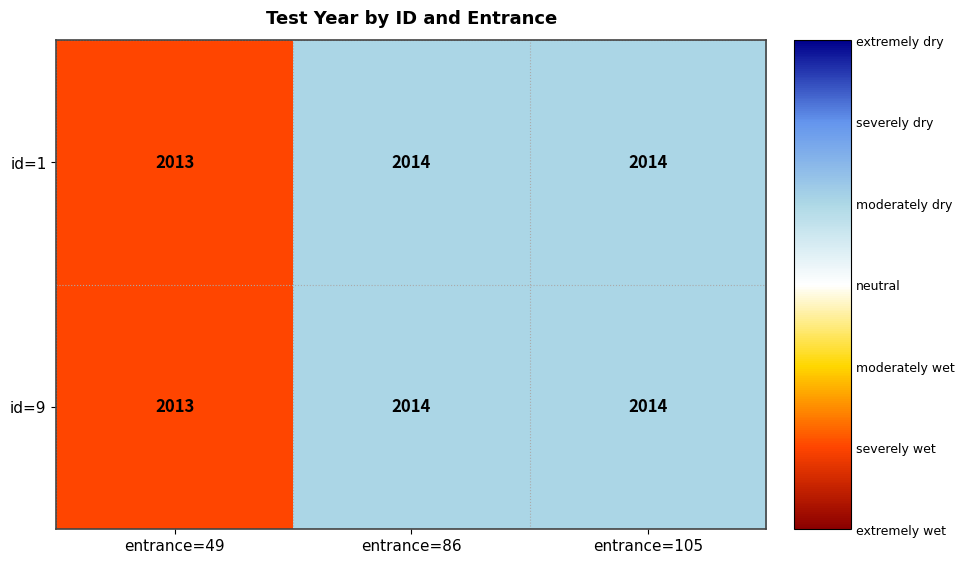

True or false: id=1 has a value of 2732 at entrance=49.

False